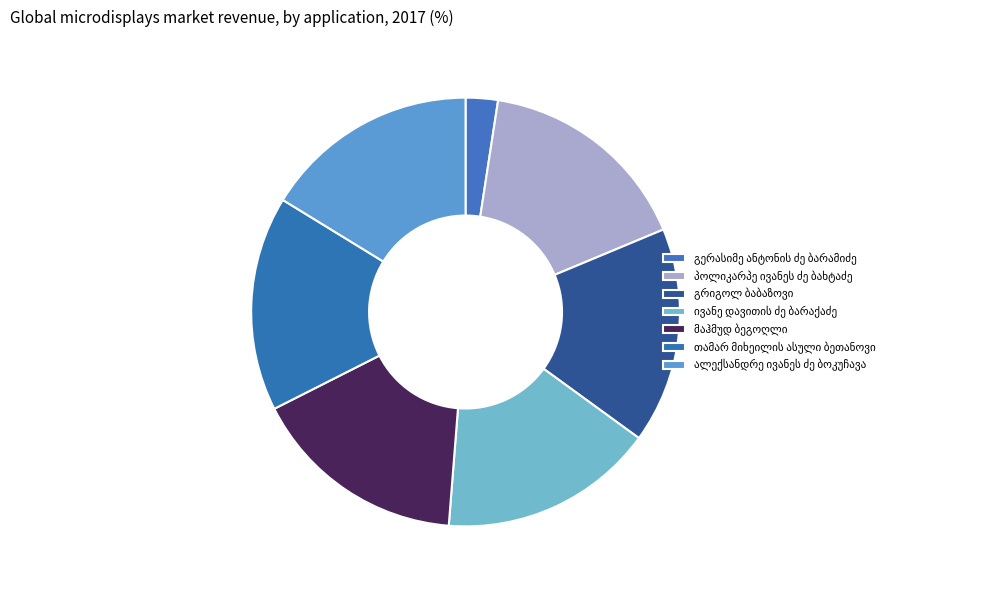

How many slices are in this pie chart?

7